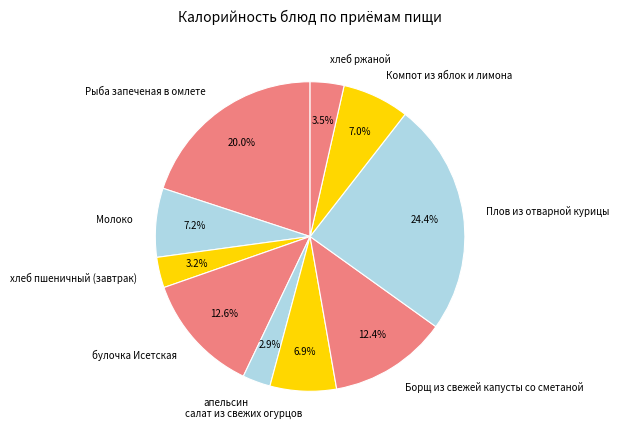

Is булочка Исетская the majority of the pie?

No